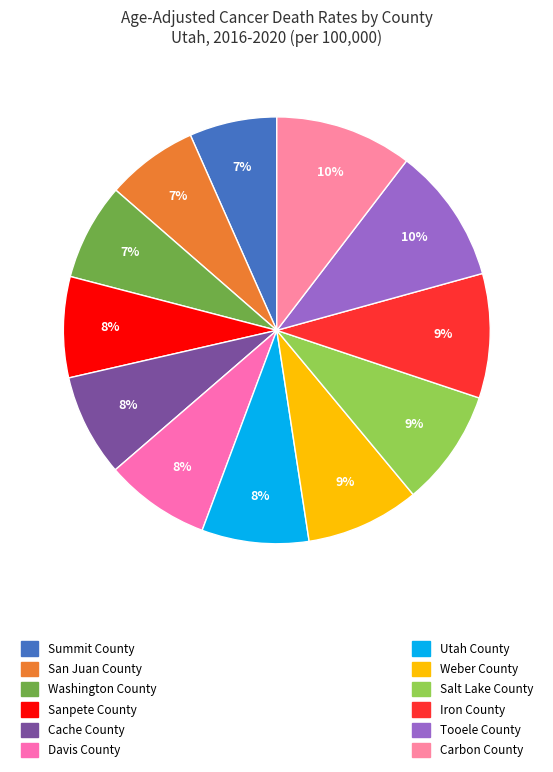

Count the number of slices in the pie.

12